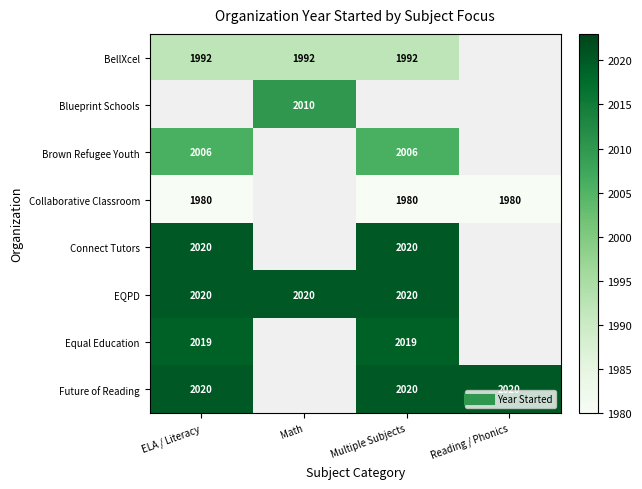

What is the lowest value of the Collaborative Classroom series?

1980.0